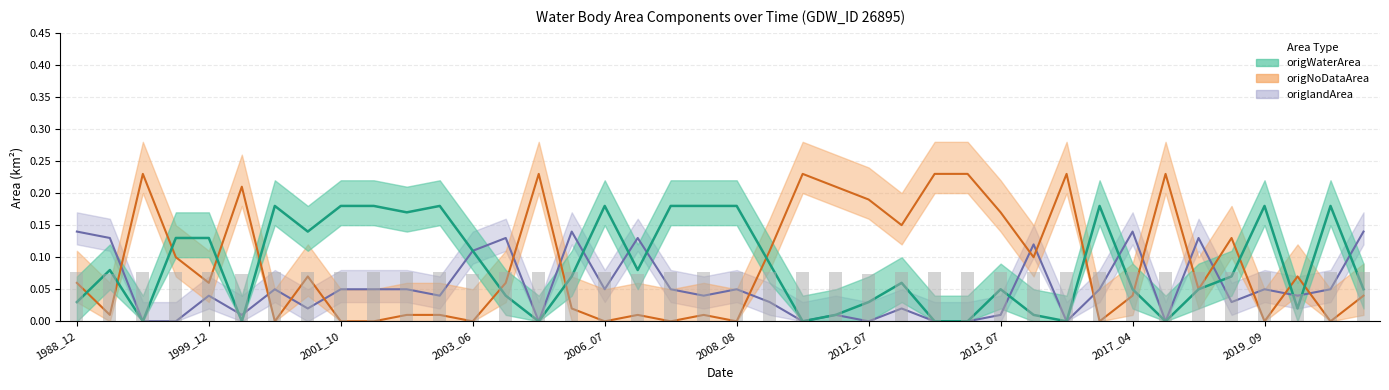

What is the difference between the maximum and minimum values in the origNoDataArea series?

0.2